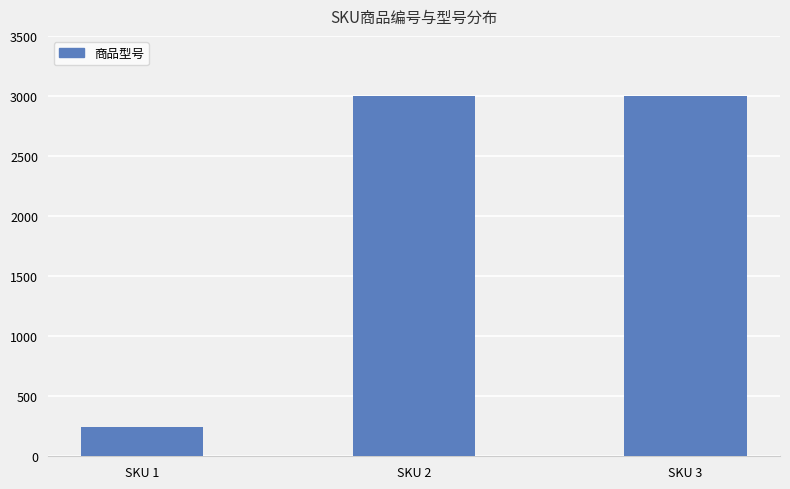

What is the value of the 3rd bar from the left?

3000